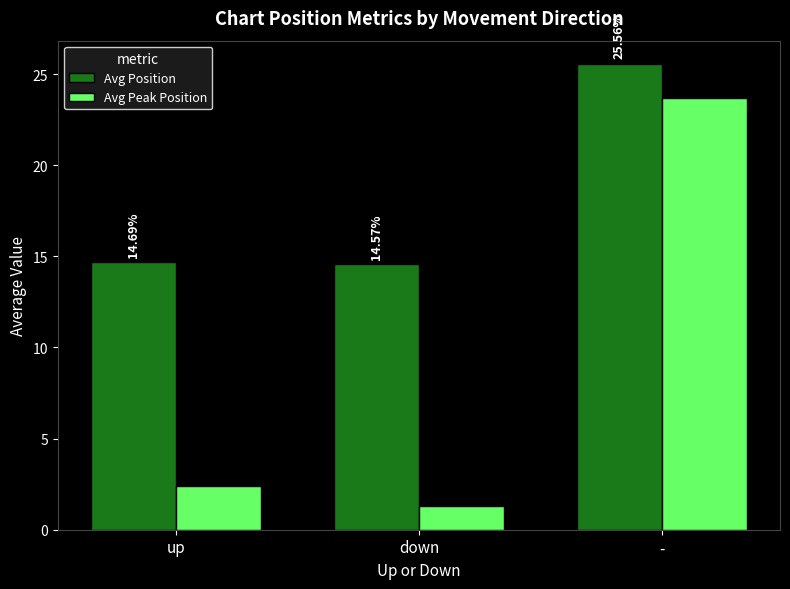

List the series in order of their overall mean, lowest first.

Avg Peak Position, Avg Position